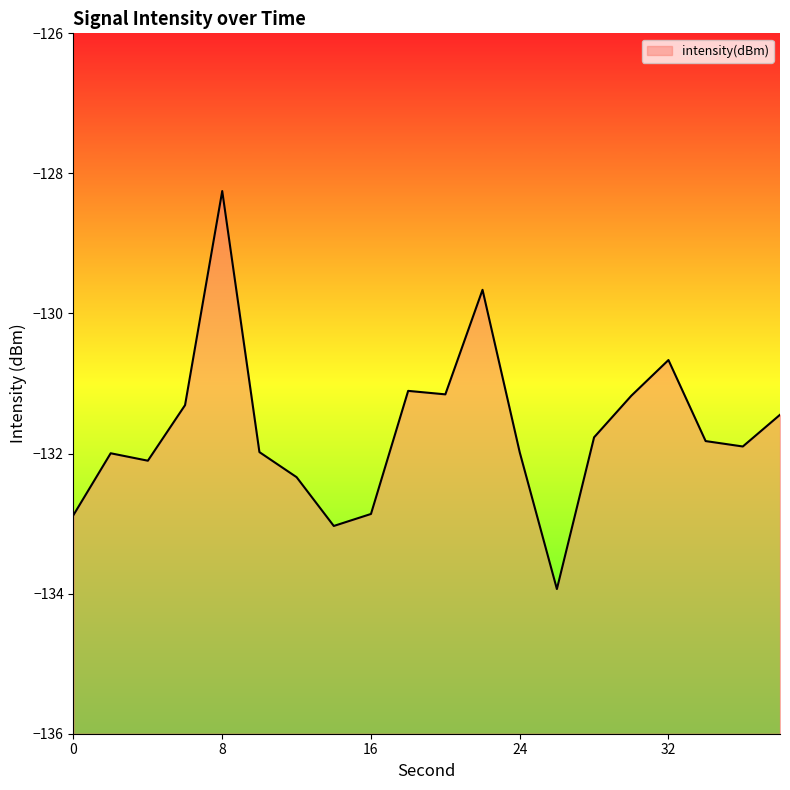

Which category has the lowest value across all series?

26